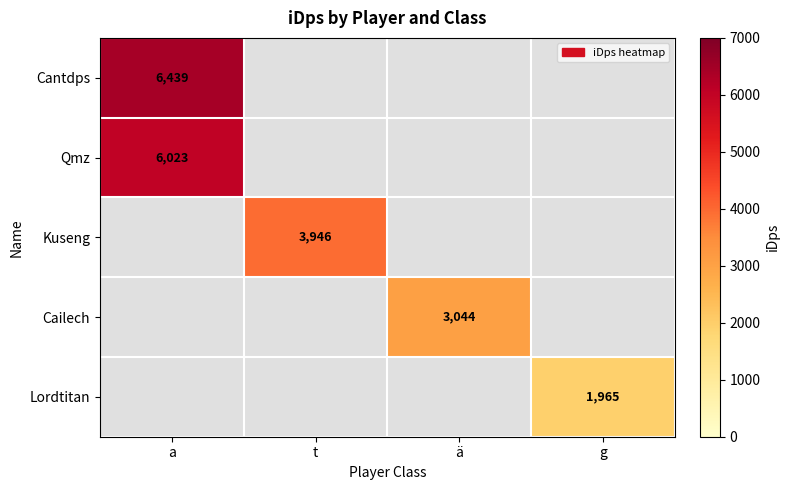

Which category has the highest value in the Kuseng series?

a